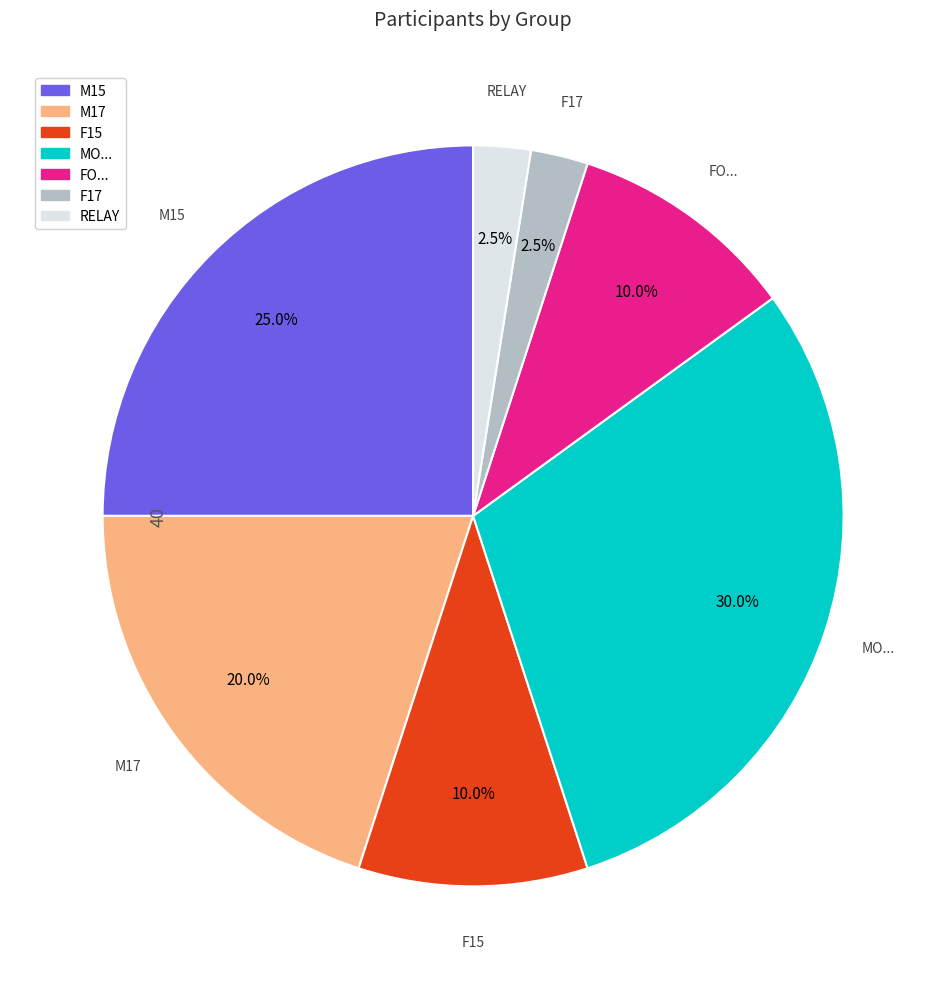

Is there any slice that represents more than half of the pie?

No